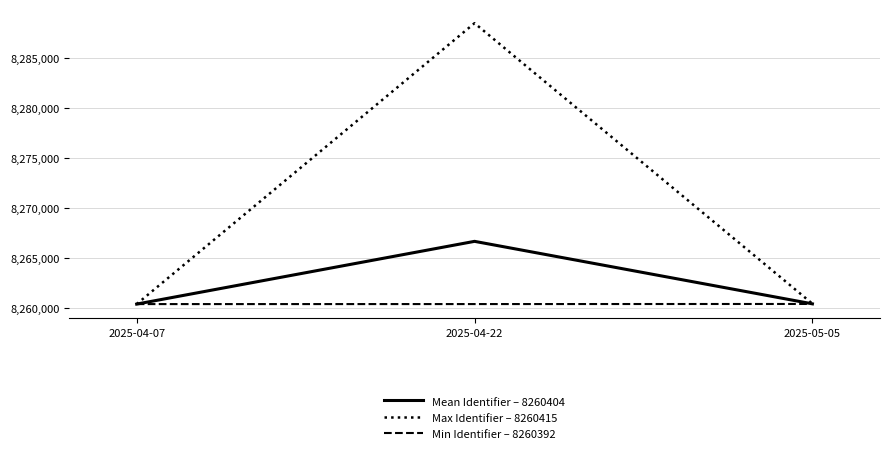

At which label does Max Identifier – 8260415 first exceed 8260415?

2025-04-22